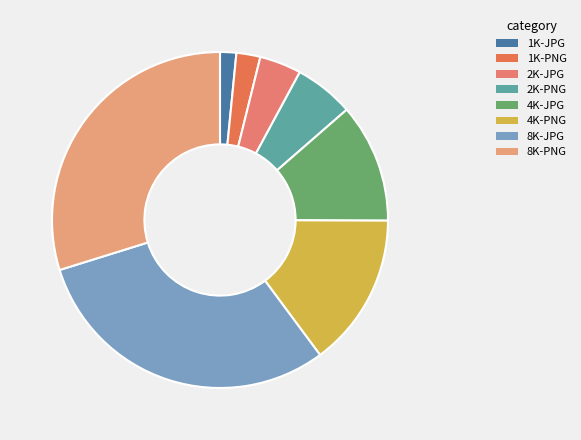

Approximately how many times larger is the value at 4K-PNG compared to 1K-JPG?

9.5